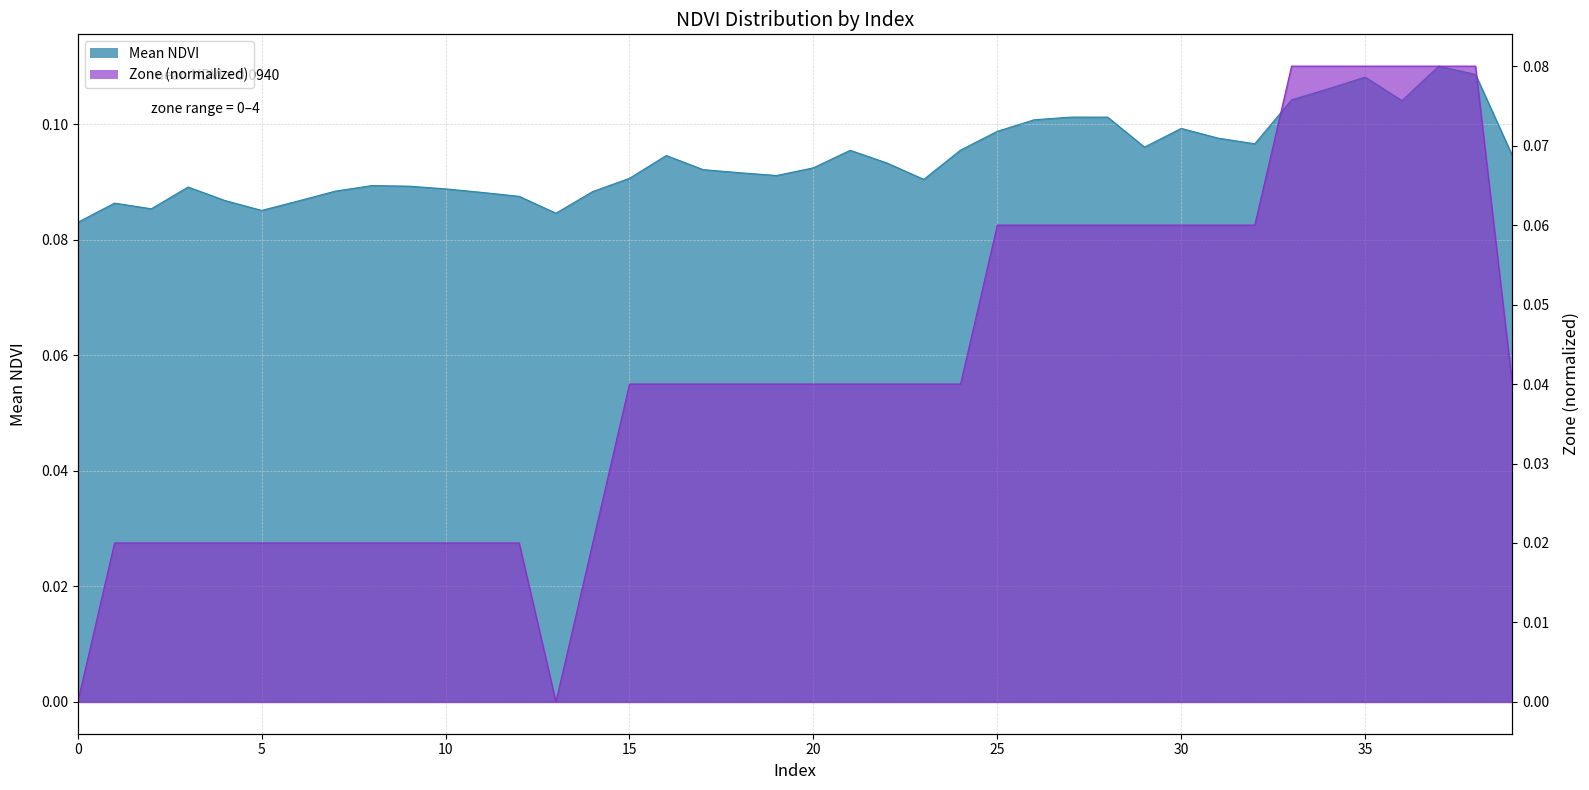

Reading left to right, list all the values displayed in this chart.

Mean NDVI: 0.1	0.1	0.1	0.1	0.1	0.1	0.1	0.1	0.1	0.1	0.1	0.1	0.1	0.1	0.1	0.1	0.1	0.1	0.1	0.1	0.1	0.1	0.1	0.1	0.1	0.1	0.1	0.1	0.1	0.1	0.1	0.1	0.1	0.1	0.1	0.1	0.1	0.1	0.1	0.1
Zone (normalized): 0.0	0.0	0.0	0.0	0.0	0.0	0.0	0.0	0.0	0.0	0.0	0.0	0.0	0.0	0.0	0.0	0.0	0.0	0.0	0.0	0.0	0.0	0.0	0.0	0.0	0.1	0.1	0.1	0.1	0.1	0.1	0.1	0.1	0.1	0.1	0.1	0.1	0.1	0.1	0.0